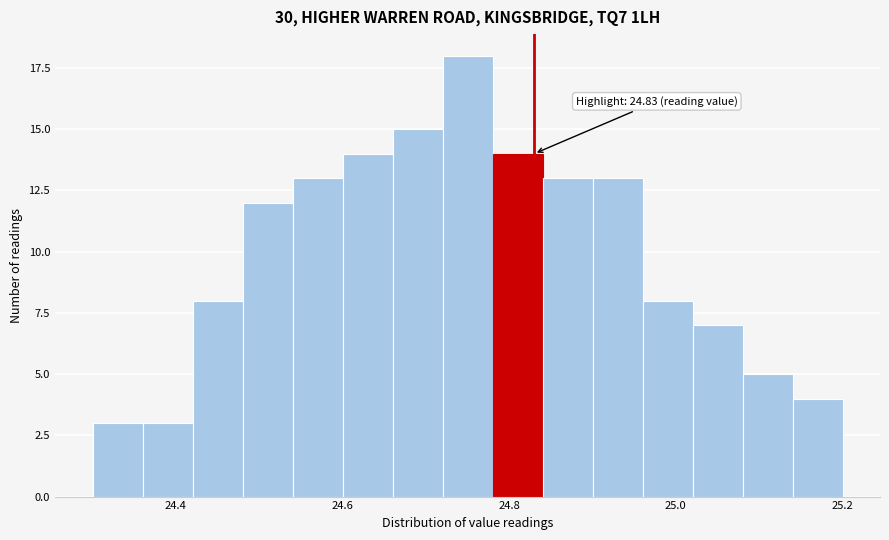

Read against the x-axis, roughly where is the centre of the tallest bar?

24.76